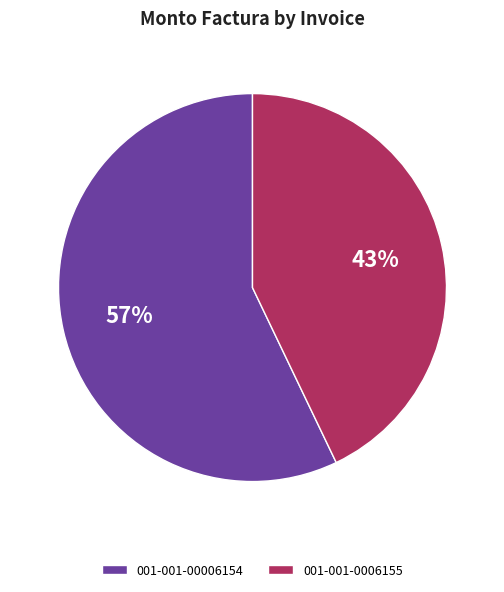

What percentage is the 001-001-00006154 slice, to the nearest percent?

57%